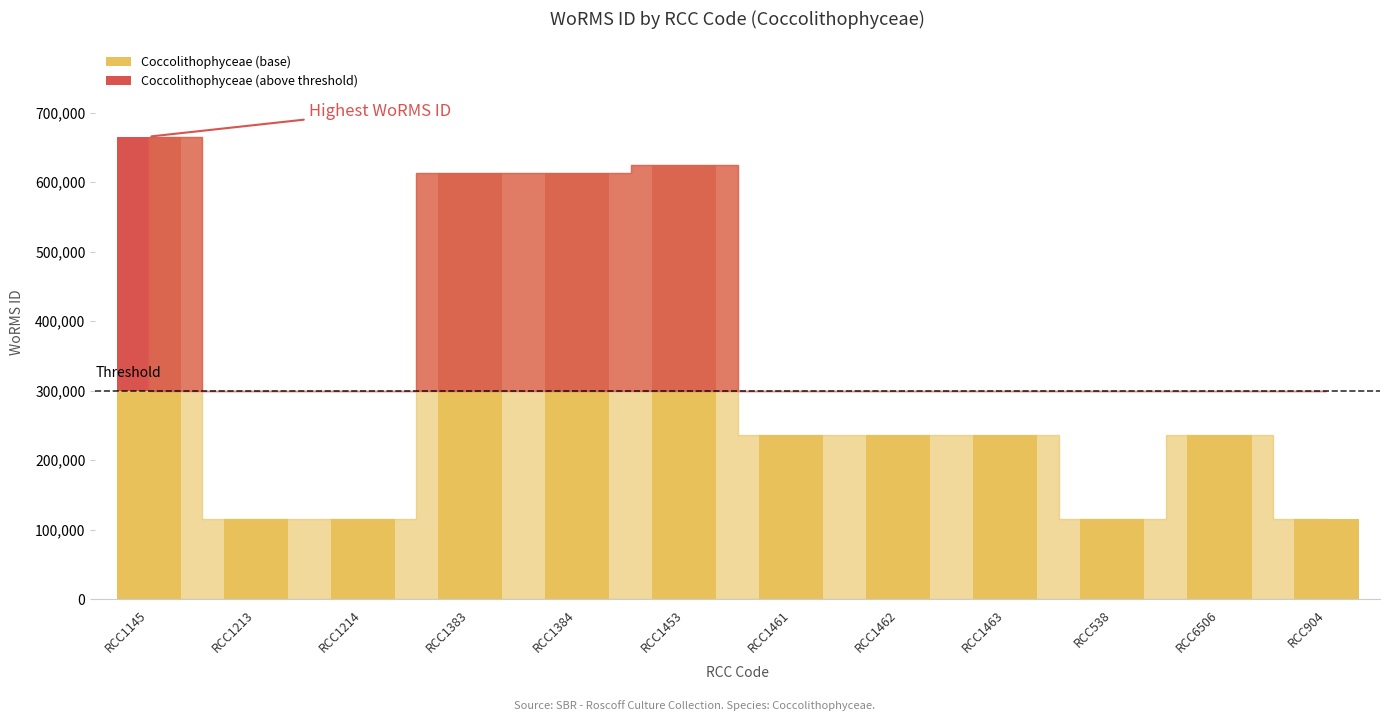

What is the sum of all Coccolithophyceae (base) values?

2604181